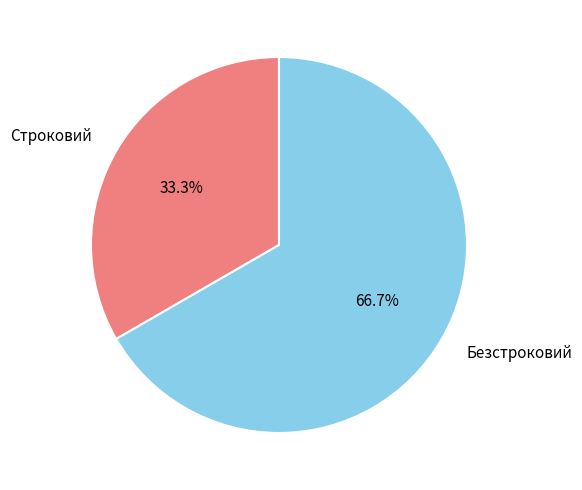

To the nearest percent, what is the average slice percentage?

50%